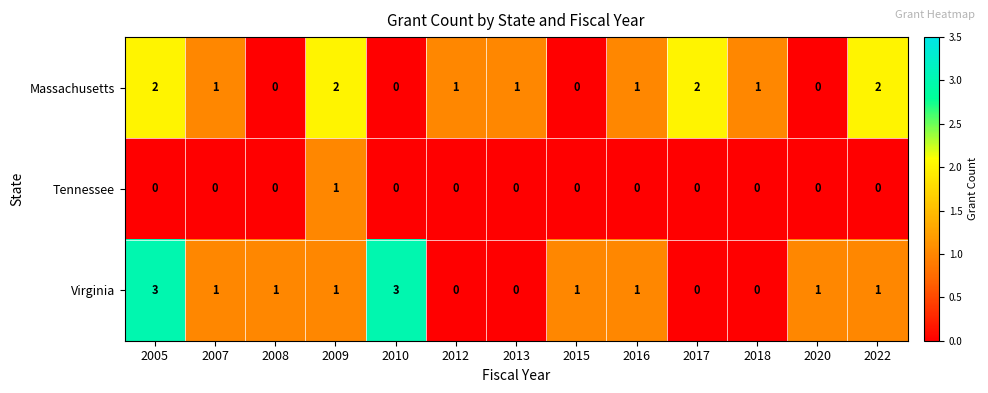

What is the total value across all series at 2022?

3